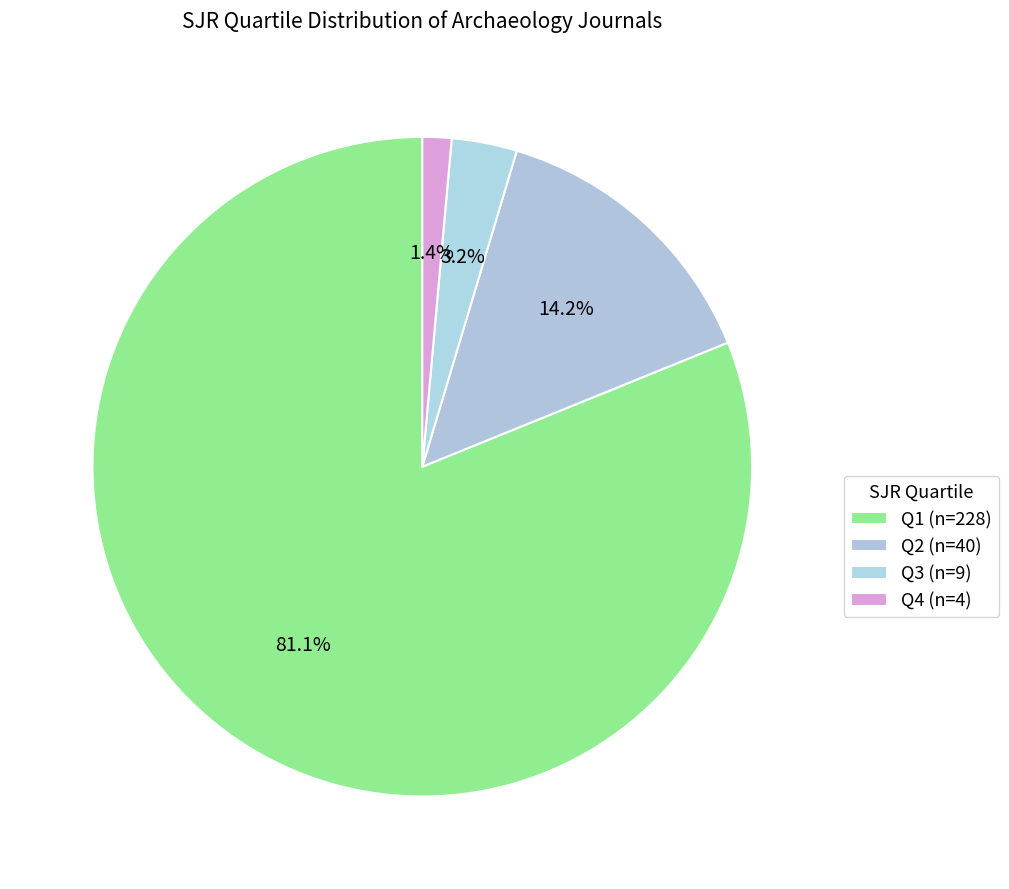

How many segments does this pie chart have?

4